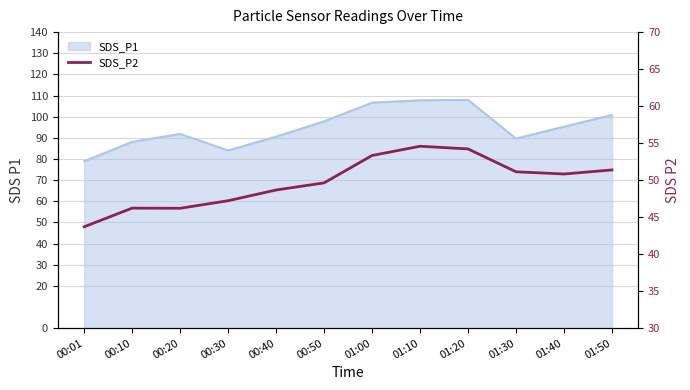

What is the maximum value shown in the chart?

54.6